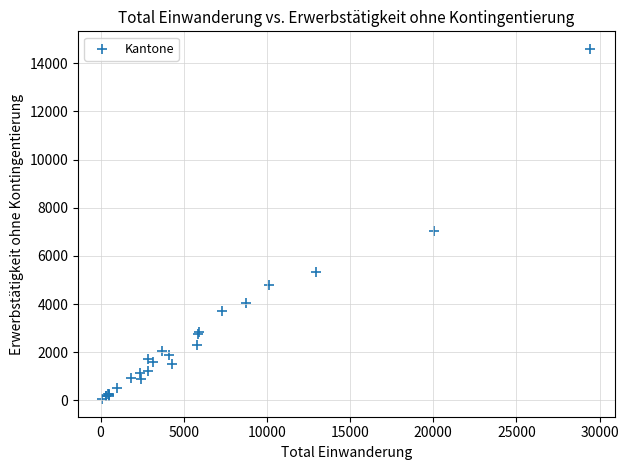

What Y value in the scatter plot is closest to 7323?

7031